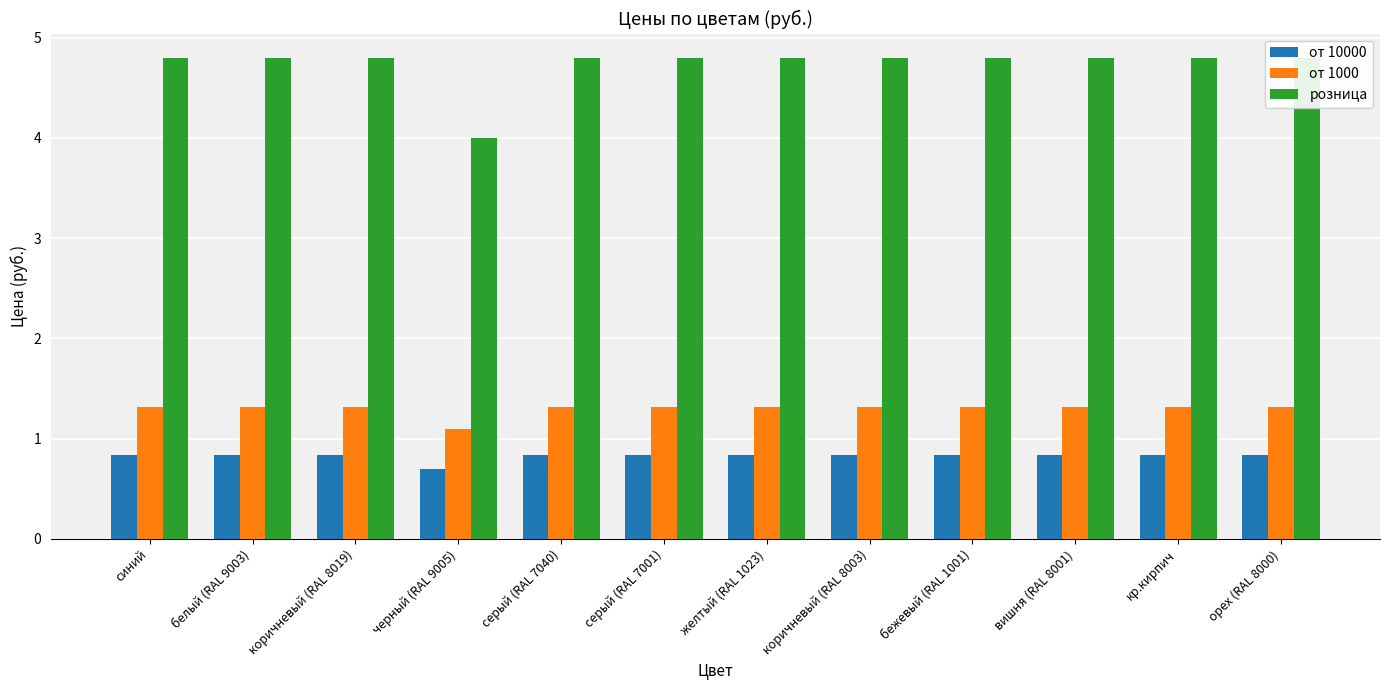

What are all the series names shown in the legend?

от 10000, от 1000, розница